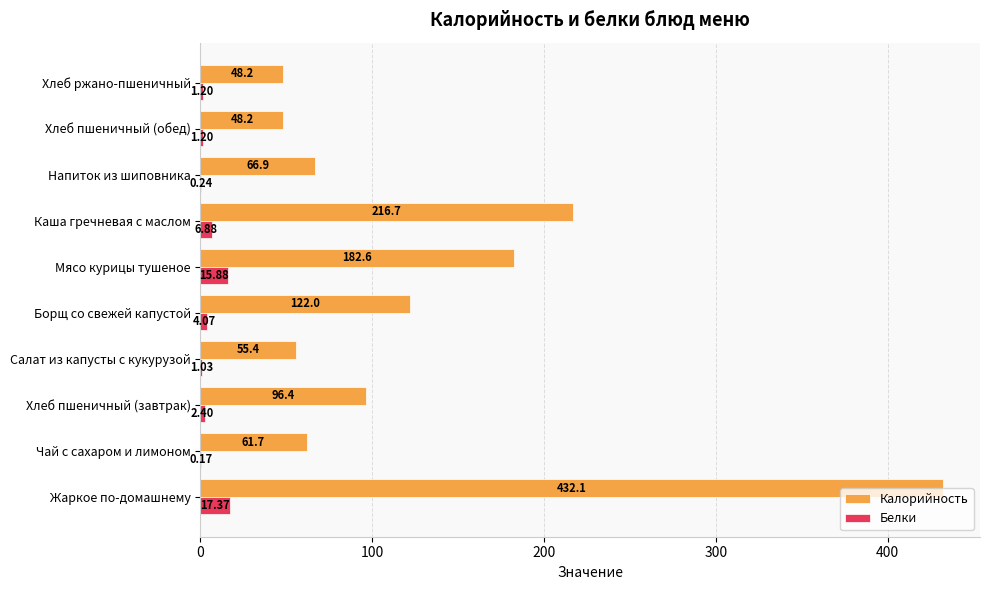

At which label does Белки reach its peak?

Жаркое по-домашнему